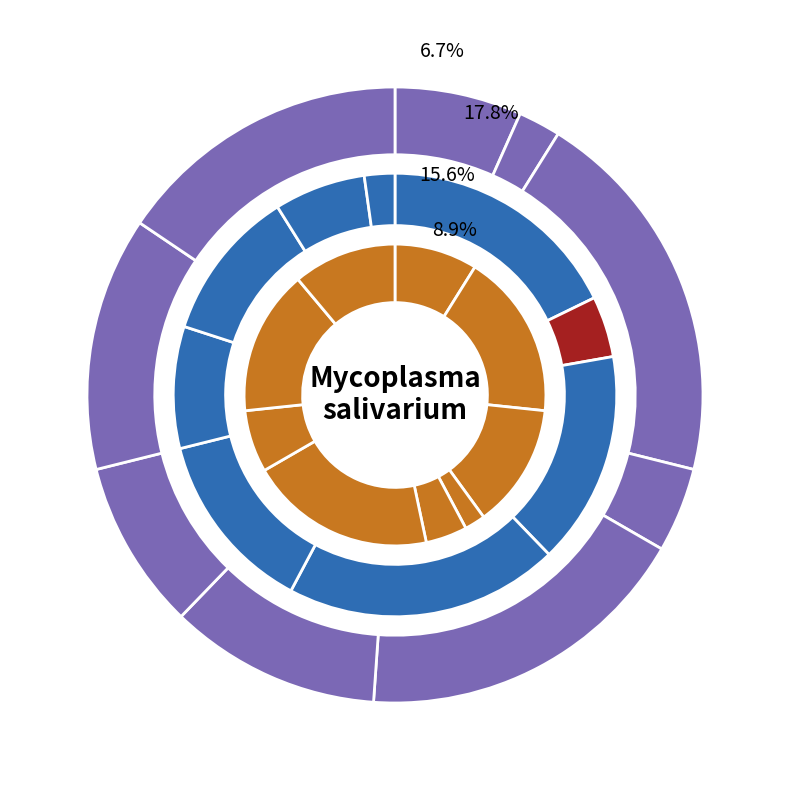

Is it true that 5 is 32% of the pie?

False